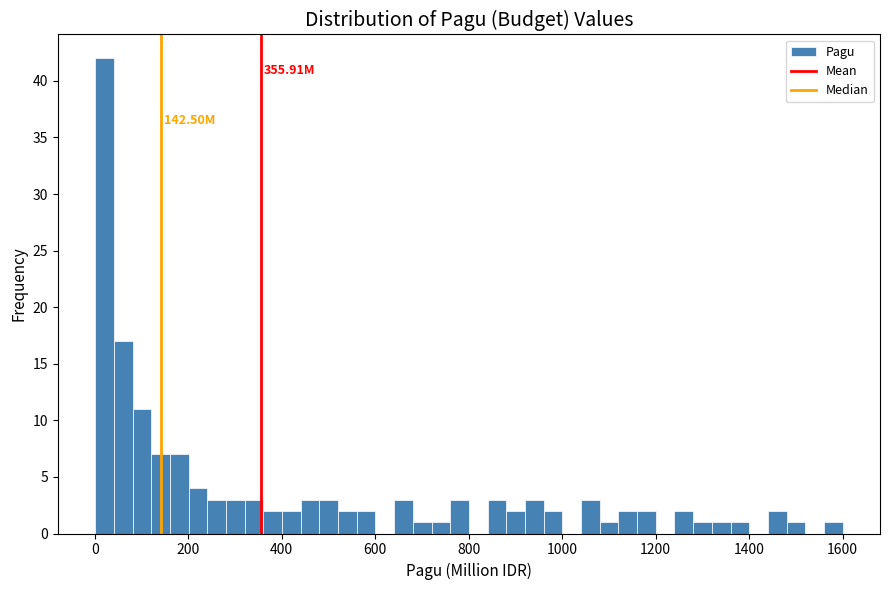

Read against the x-axis, roughly where is the centre of the tallest bar?

20